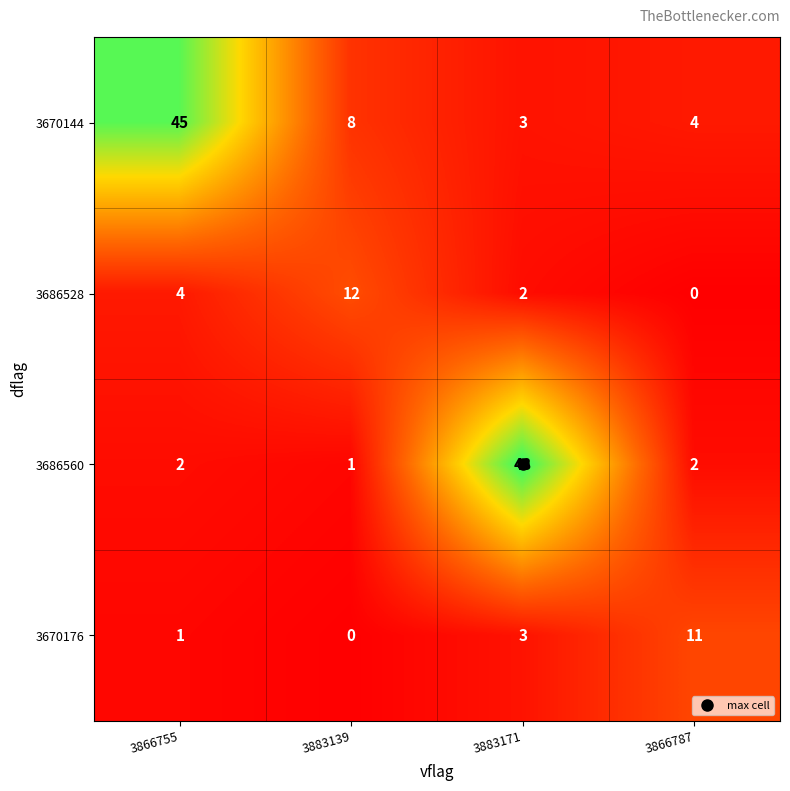

At 3866787, list the series in order from largest to smallest.

3670176, 3670144, 3686560, 3686528